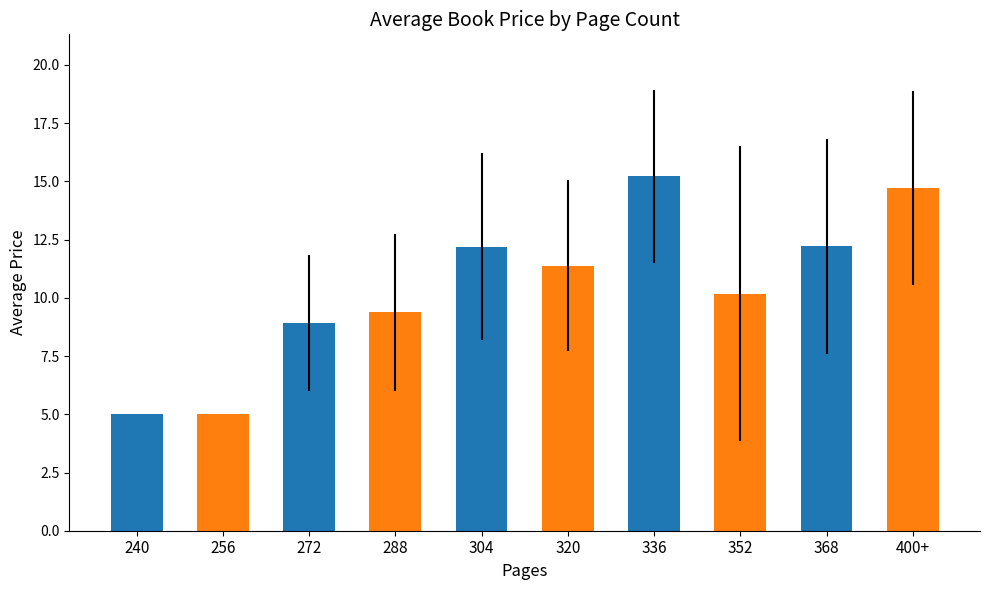

Reading left to right, extract all data points from this chart.

240=5.0	256=5.0	272=8.9	288=9.4	304=12.2	320=11.4	336=15.2	352=10.2	368=12.2	400+=14.7